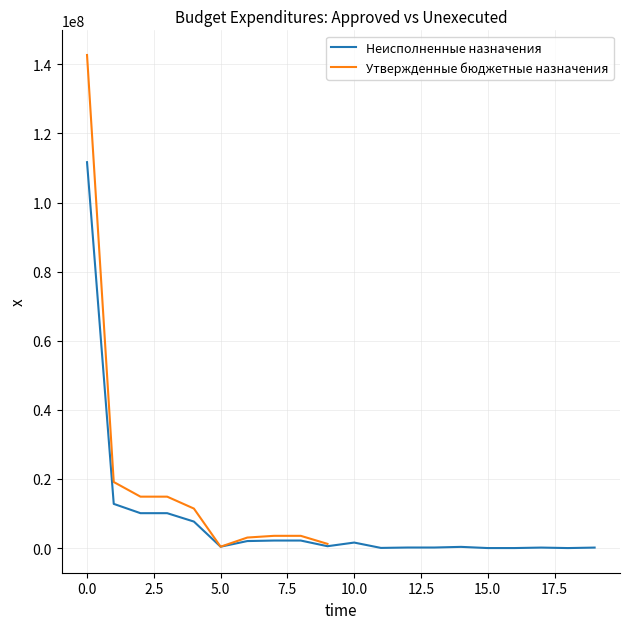

What is the maximum value shown in the chart?

111684775.0